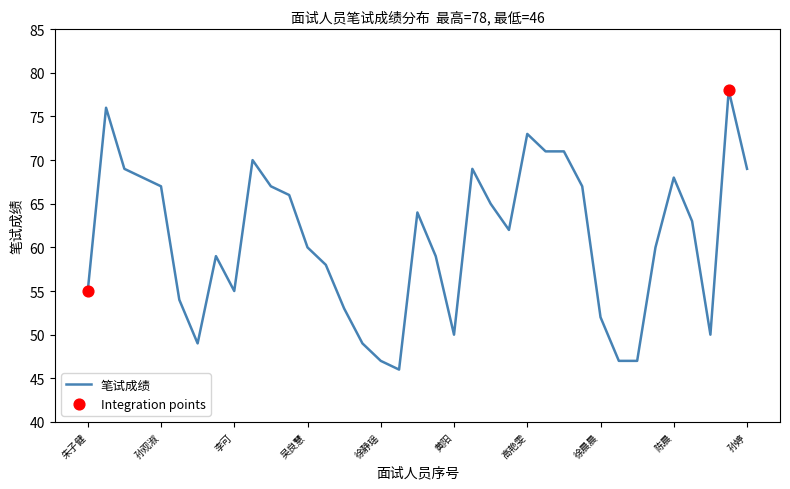

What is the difference between the maximum and minimum values?

32